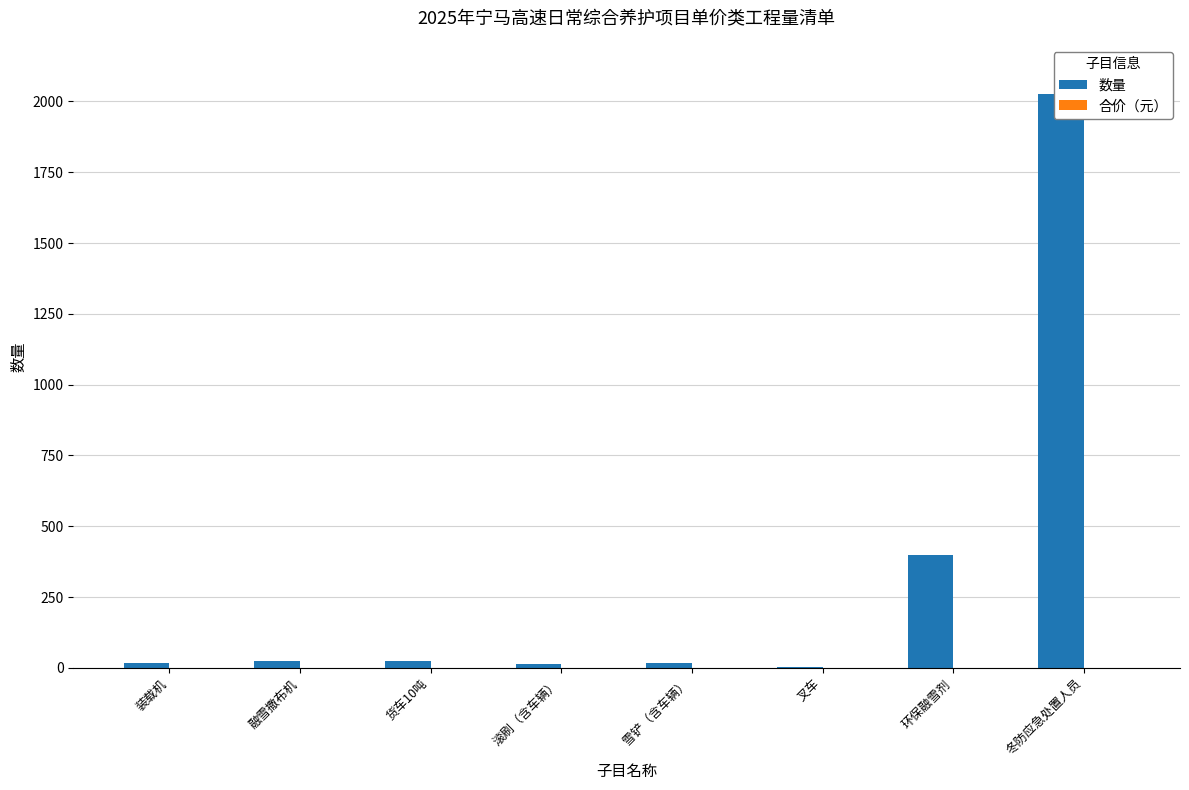

Read the 数量 value at 冬防应急处置人员.

2025.0